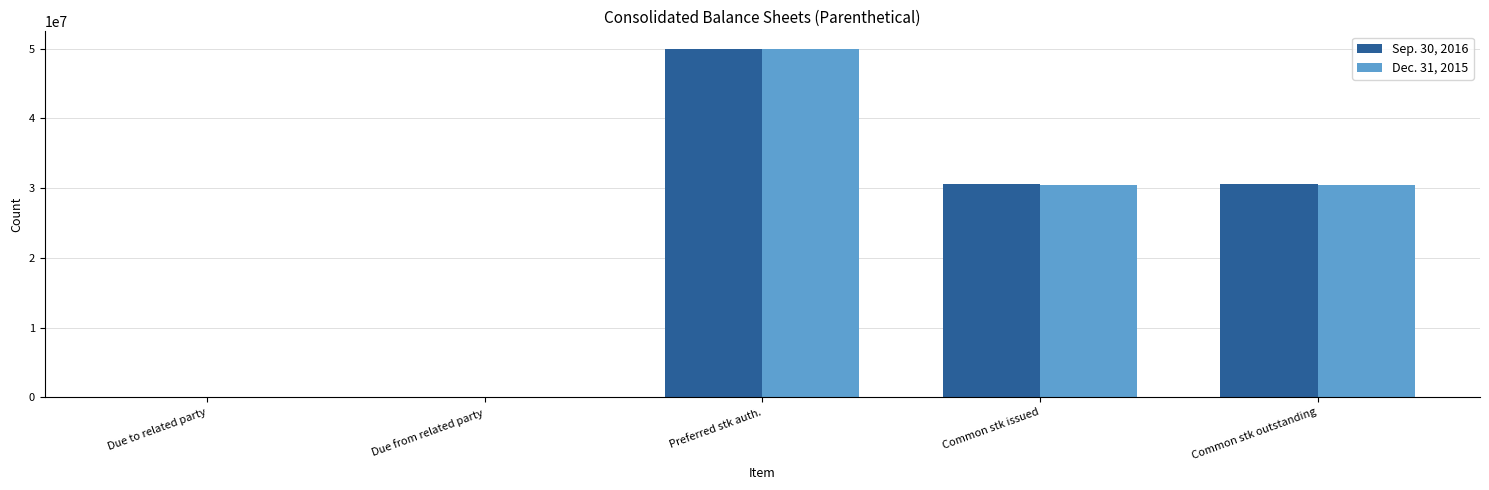

Which label corresponds to the largest value in the chart?

Preferred stk auth.